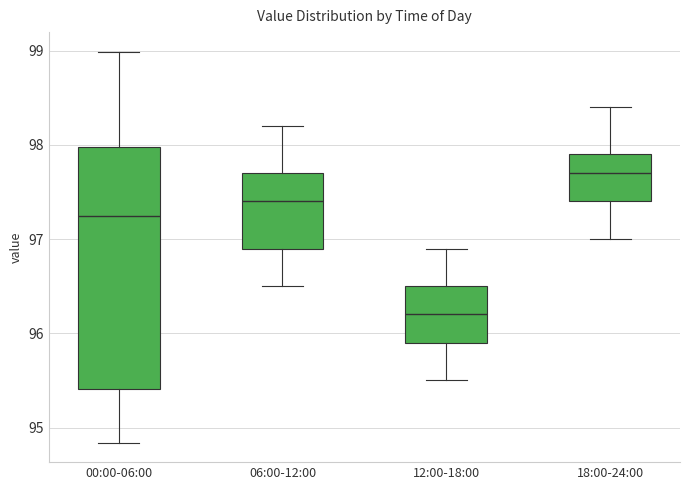

Reading left to right, transcribe this box plot: for each box, give where its median line is, the range the box spans, and where its two whiskers end, as read against the y-axis. The values are not printed on the chart, so give them approximately, as read against the axis.

00:00-06:00: median 97.2, box 95.4 to 98.0, whiskers 94.8 to 99.0
06:00-12:00: median 97.4, box 96.9 to 97.7, whiskers 96.5 to 98.2
12:00-18:00: median 96.2, box 95.9 to 96.5, whiskers 95.5 to 96.9
18:00-24:00: median 97.7, box 97.4 to 97.9, whiskers 97.0 to 98.4